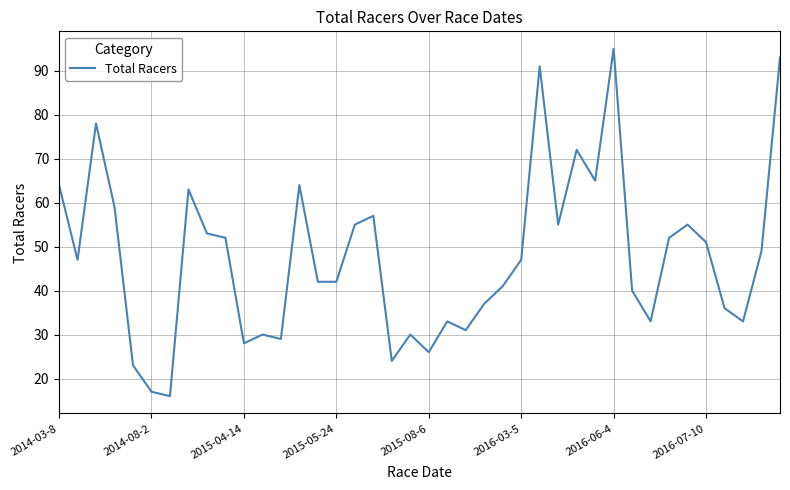

What is the difference between the maximum and minimum values?

79